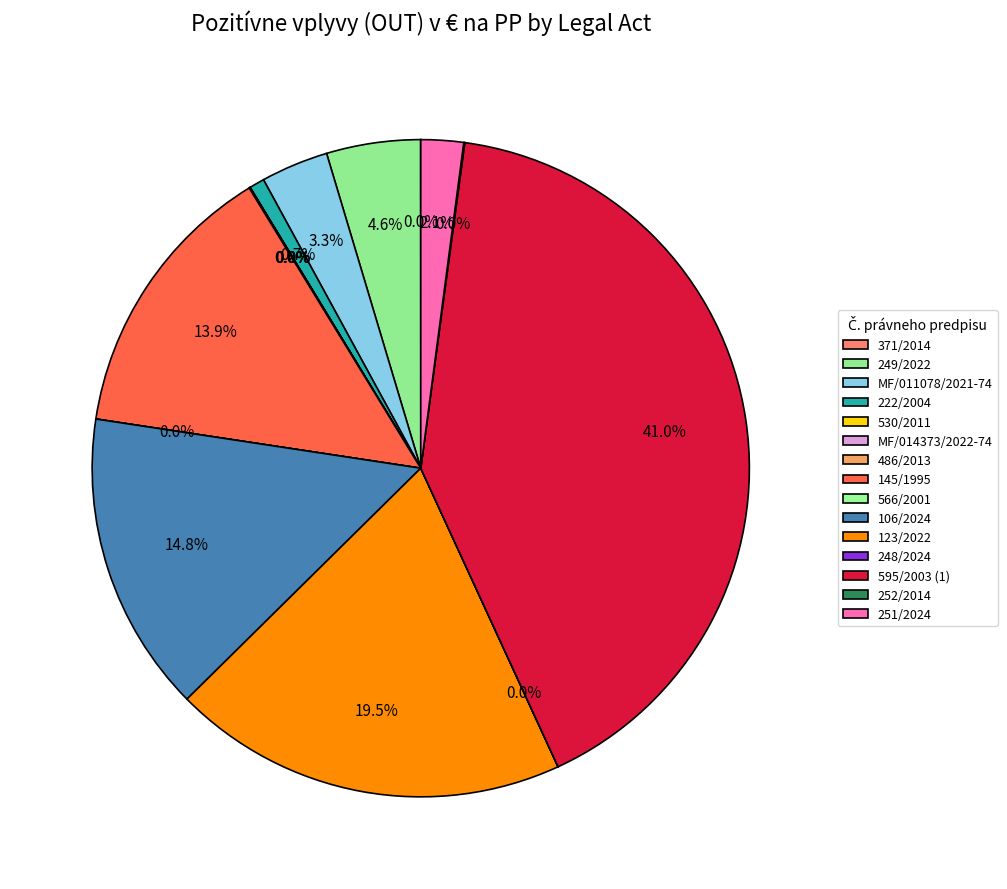

To the nearest percent, what is the combined percentage of 145/1995 and 566/2001?

14%